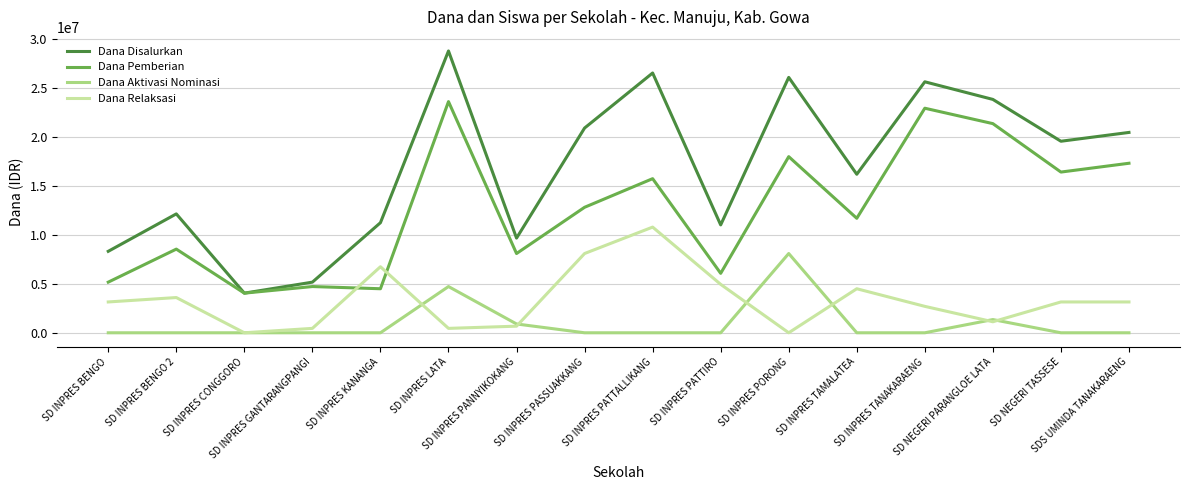

At how many categories does at least one series exceed 23147172?

5